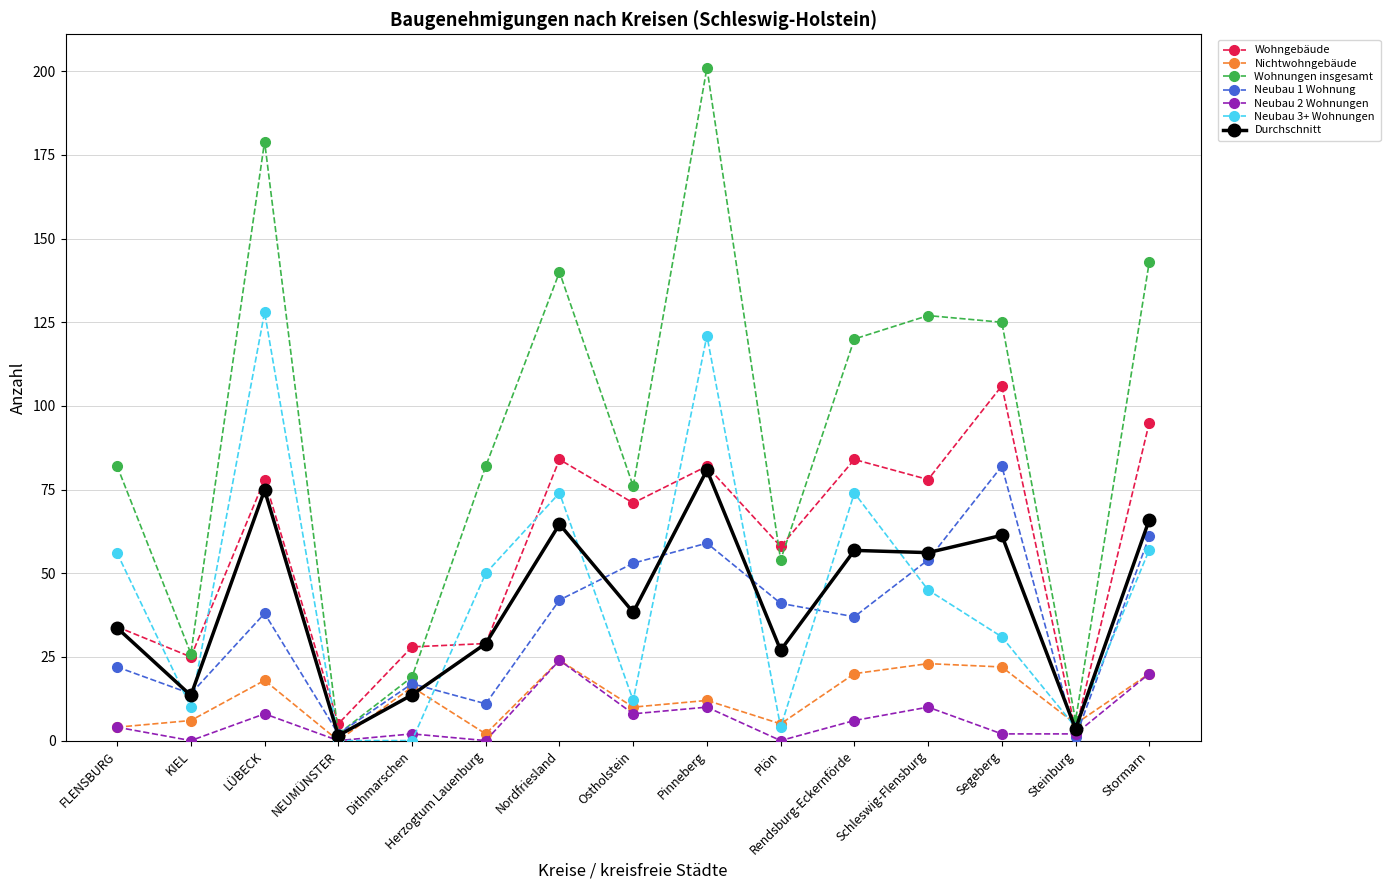

How many series are shown in this chart?

7